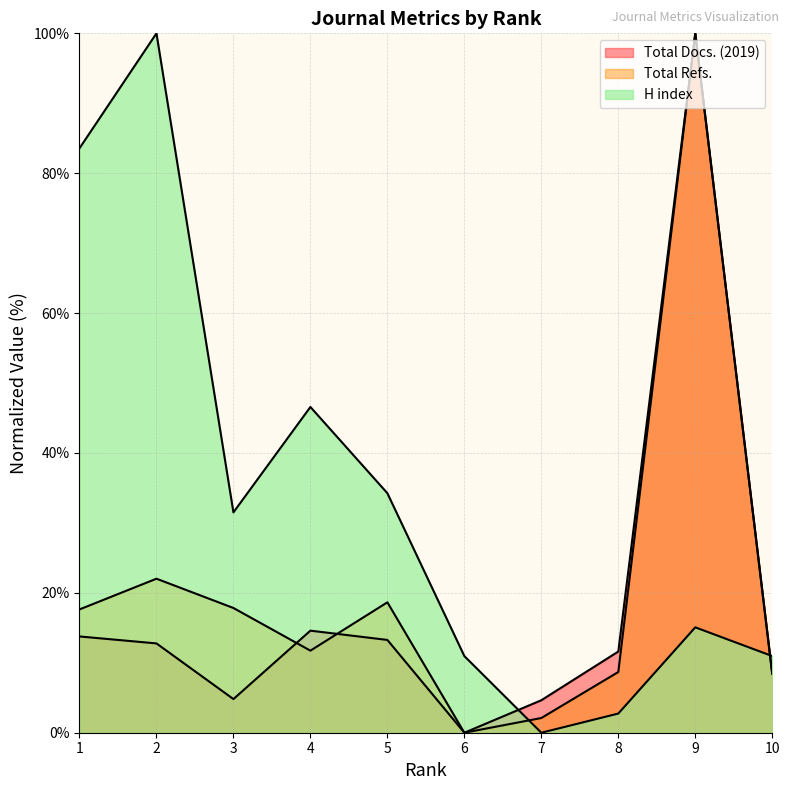

Reading left to right, what are all the values shown in this chart?

Total Docs. (2019): 1=13.8	2=12.8	3=4.8	4=14.6	5=13.3	6=0.0	7=4.6	8=11.6	9=100.0	10=8.5
Total Refs.: 1=17.6	2=22.0	3=17.8	4=11.7	5=18.6	6=0.0	7=2.1	8=8.7	9=100.0	10=8.4
H index: 1=83.6	2=100.0	3=31.5	4=46.6	5=34.2	6=11.0	7=0.0	8=2.7	9=15.1	10=11.0